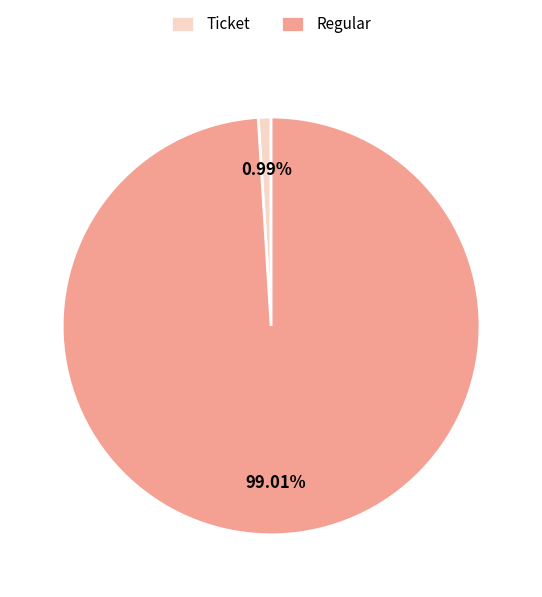

Which category has the smallest portion of the pie?

Ticket